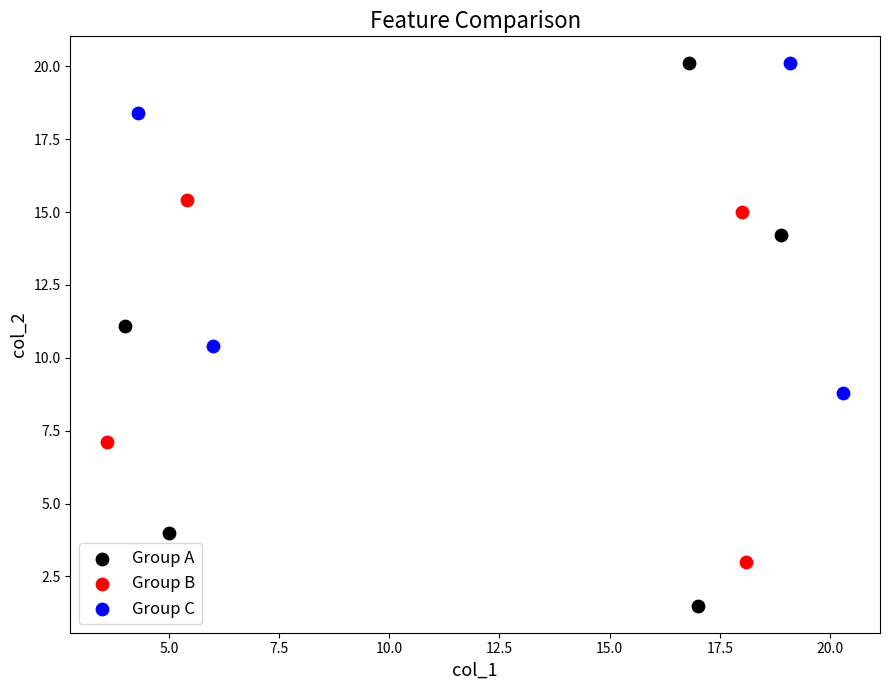

Which series has the widest spread of Y values?

Group A